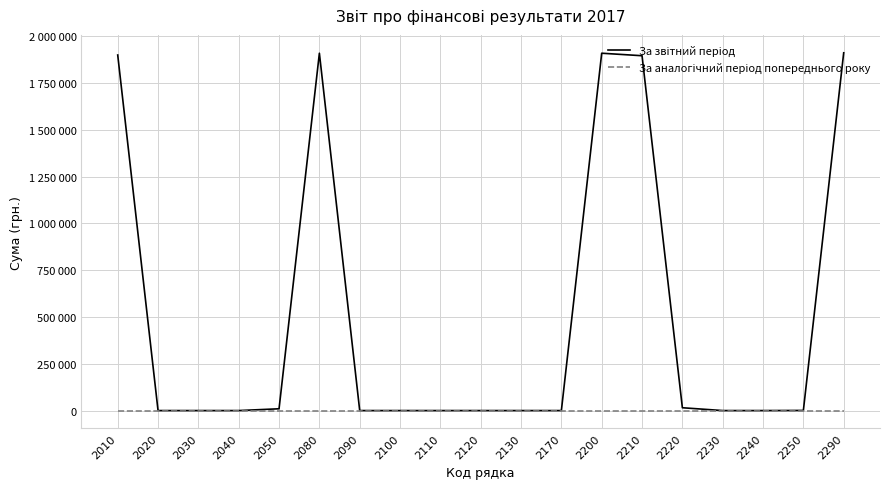

Reading right to left, what are all the values shown in this chart?

За звітний період: 1910833	659	0	0	15021	1895153	1908531	0	0	0	0	0	0	1908531	9489	0	0	0	1899042
За аналогічний період попереднього року: 0	0	0	0	0	0	0	0	0	0	0	0	0	0	0	0	0	0	0